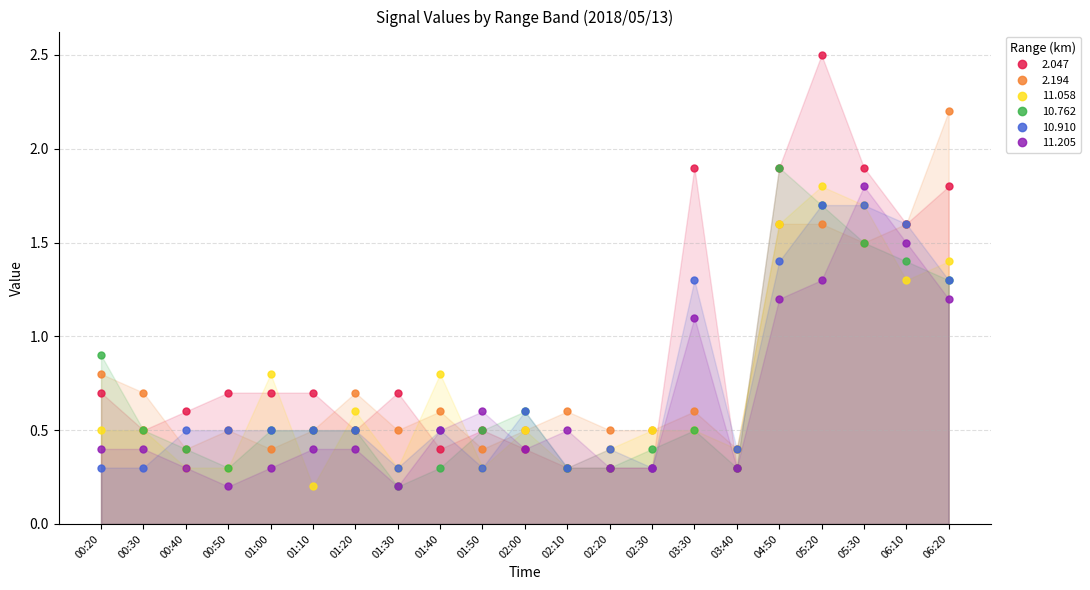

Which series has the largest total across all categories?

2.047